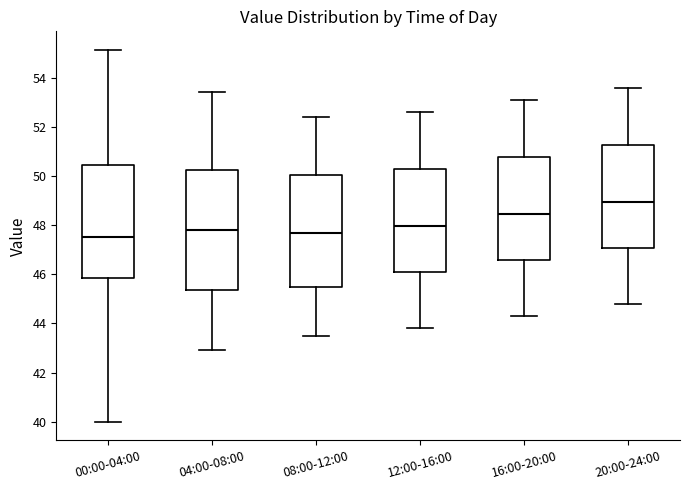

Reading left to right, transcribe this box plot: for each box, give where its median line is, the range the box spans, and where its two whiskers end, as read against the y-axis. The values are not printed on the chart, so give them approximately, as read against the axis.

00:00-04:00: median 47.6, box 45.8 to 50.4, whiskers 40.0 to 55.2
04:00-08:00: median 47.8, box 45.4 to 50.2, whiskers 43.0 to 53.4
08:00-12:00: median 47.8, box 45.4 to 50.0, whiskers 43.6 to 52.4
12:00-16:00: median 48.0, box 46.0 to 50.2, whiskers 43.8 to 52.6
16:00-20:00: median 48.4, box 46.6 to 50.8, whiskers 44.4 to 53.2
20:00-24:00: median 49.0, box 47.0 to 51.2, whiskers 44.8 to 53.6